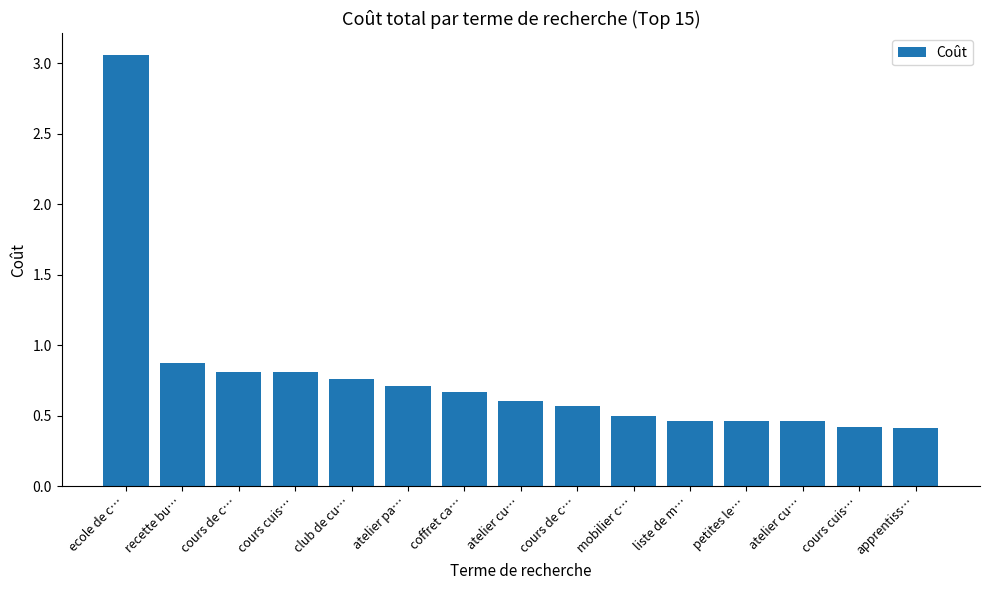

List the labels in order of value, smallest first.

apprentiss…, cours cuis…, liste de m…, petites le…, atelier cu…, mobilier c…, cours de c…, atelier cu…, coffret ca…, atelier pa…, club de cu…, cours de c…, cours cuis…, recette bu…, ecole de c…